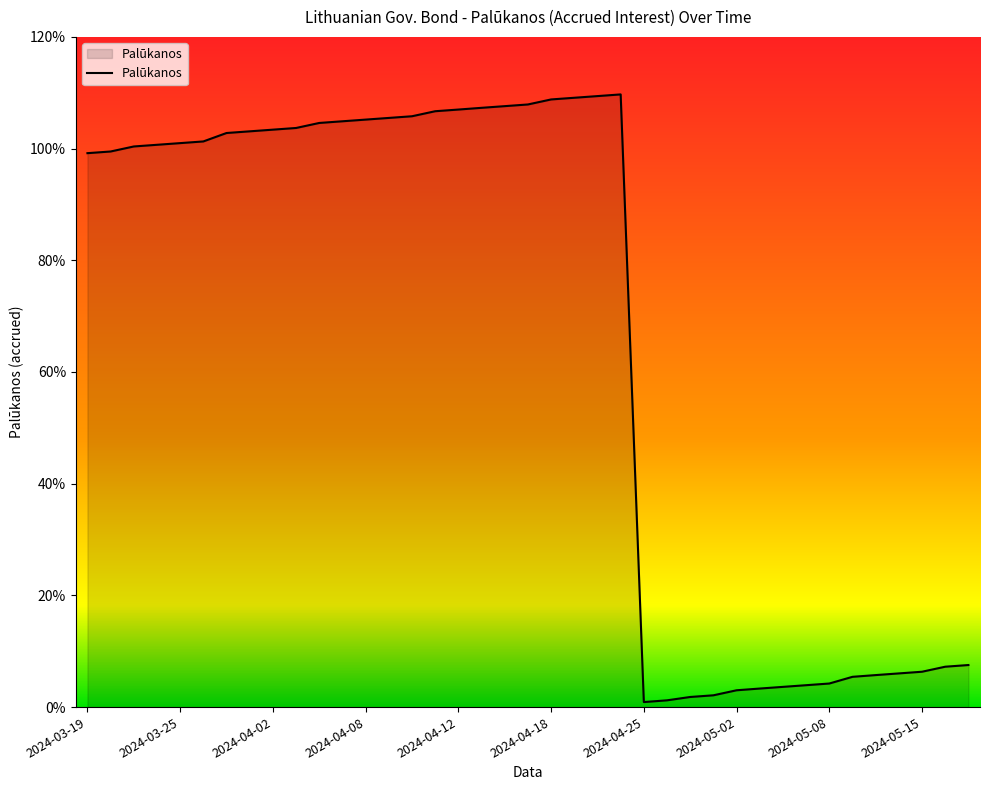

What is the sum of all values?

25.8